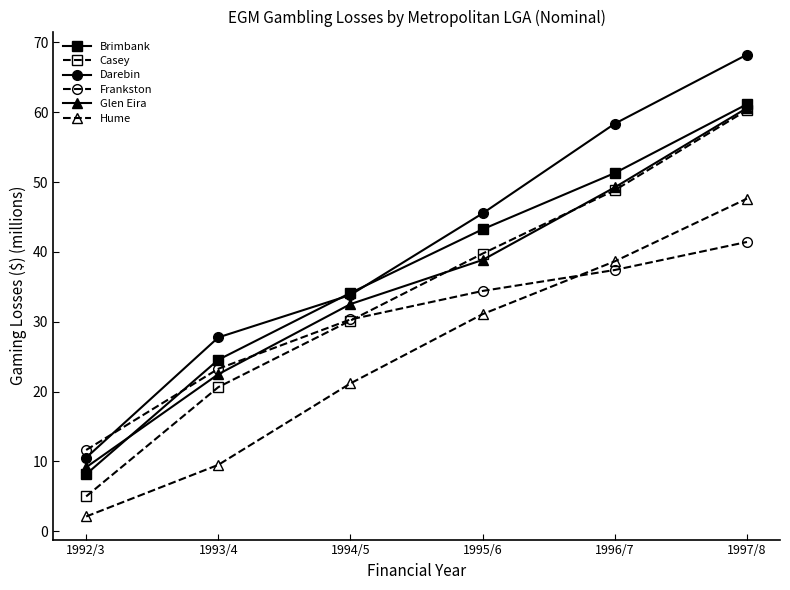

Does the chart display data point markers on the line(s)?

Yes